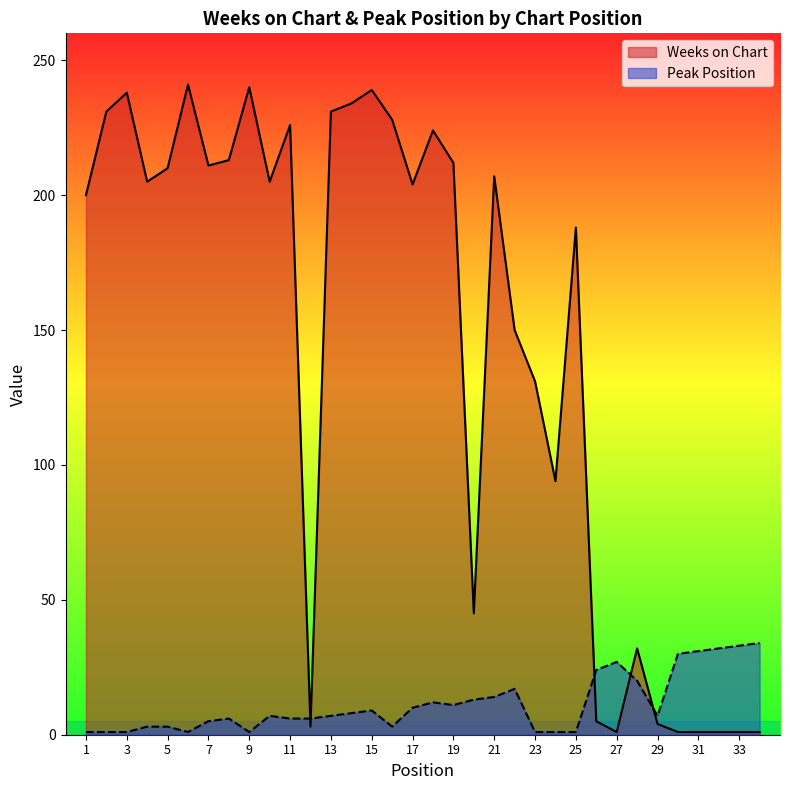

True or false: Peak Position and Weeks on Chart cross at least once.

True